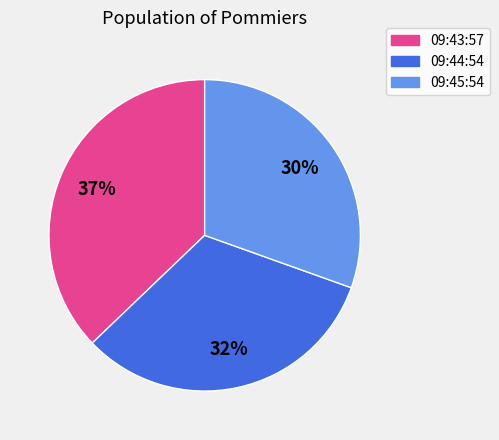

How many slices are in this pie chart?

3